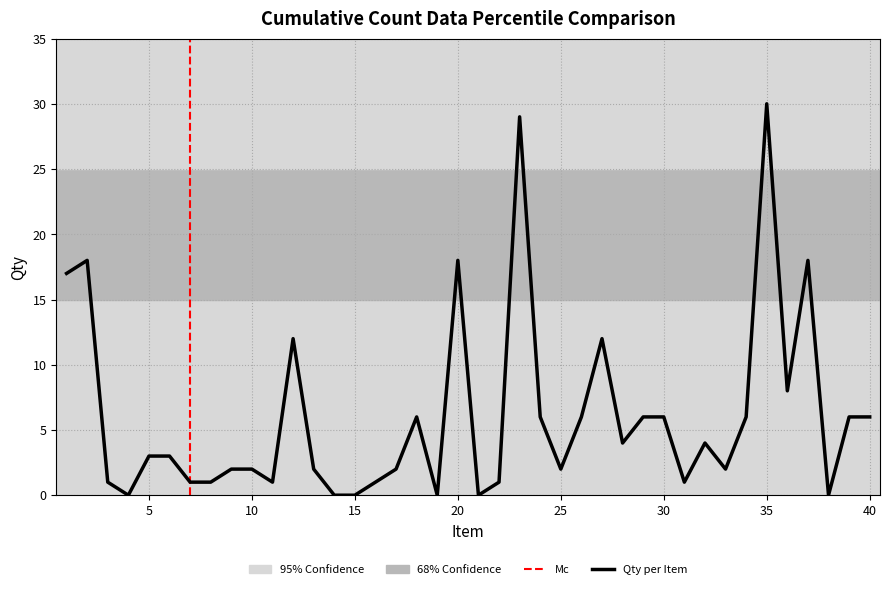

Read the value at 18, to the nearest 10.

10